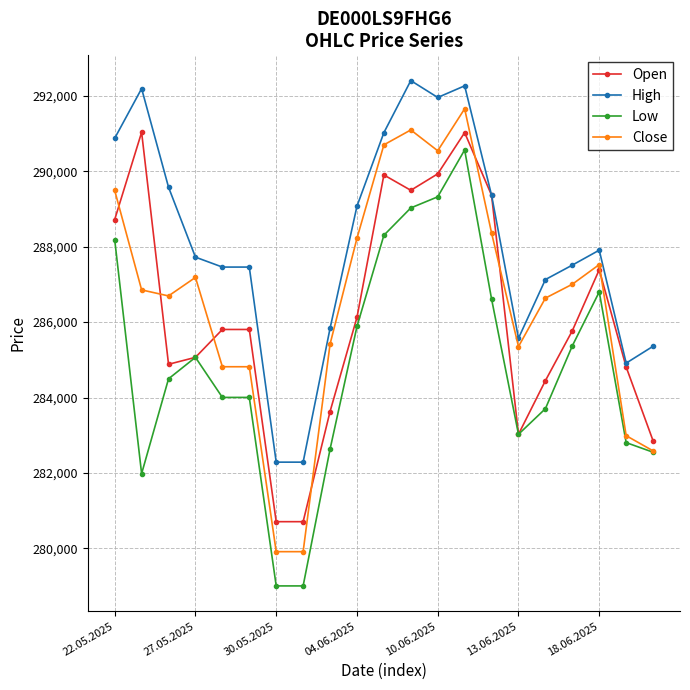

True or false: High and Low intersect in this chart.

False